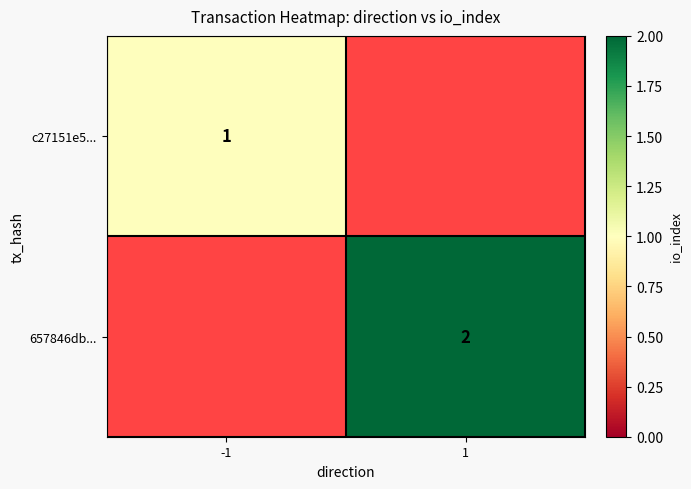

Is it true that c27151e5... equals 1 at -1?

True